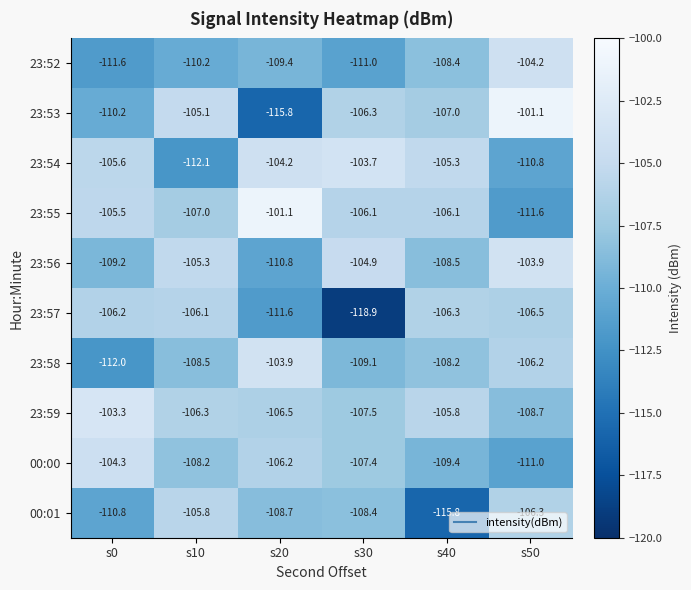

Which series has the largest total across all categories?

23:55